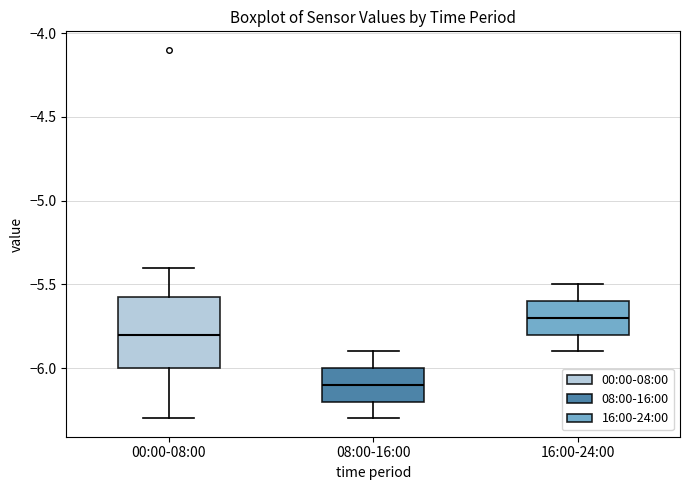

Which box's median line is the highest?

16:00-24:00